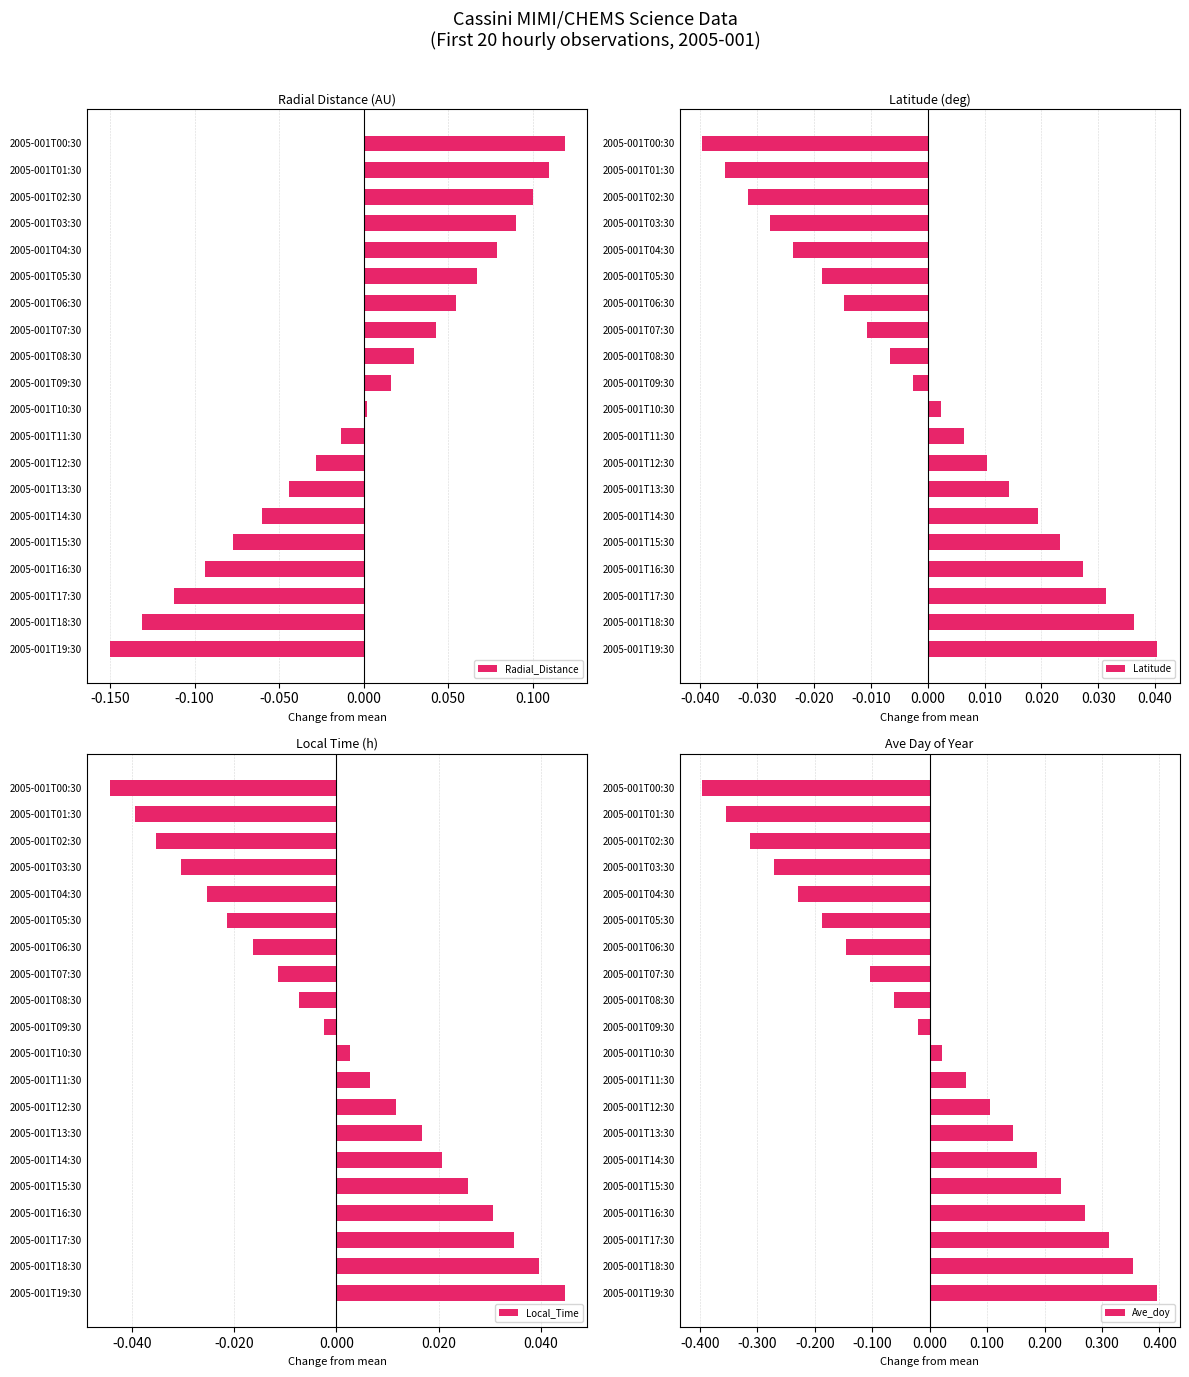

Which series has the widest spread of values?

Ave_doy